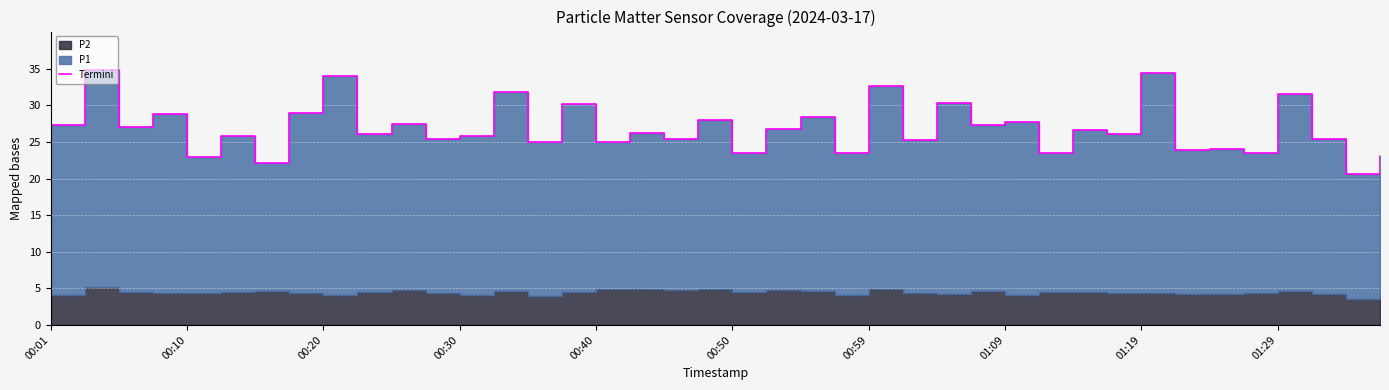

What is the value of the 26th point from the left?

25.3